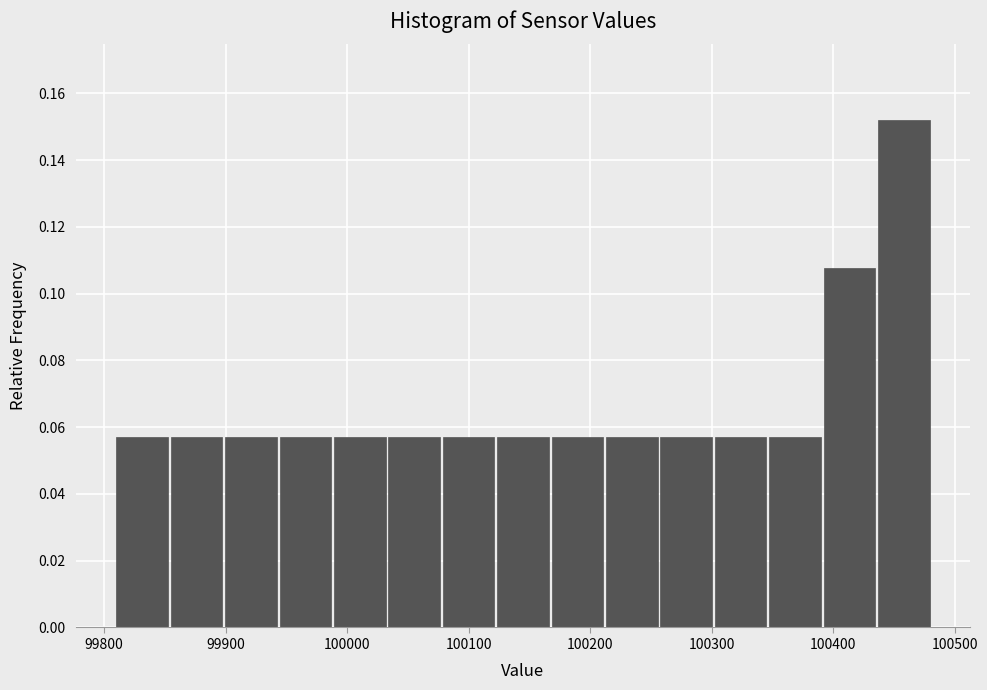

Over which range of the x-axis is the bar tallest?

100440 to 100480